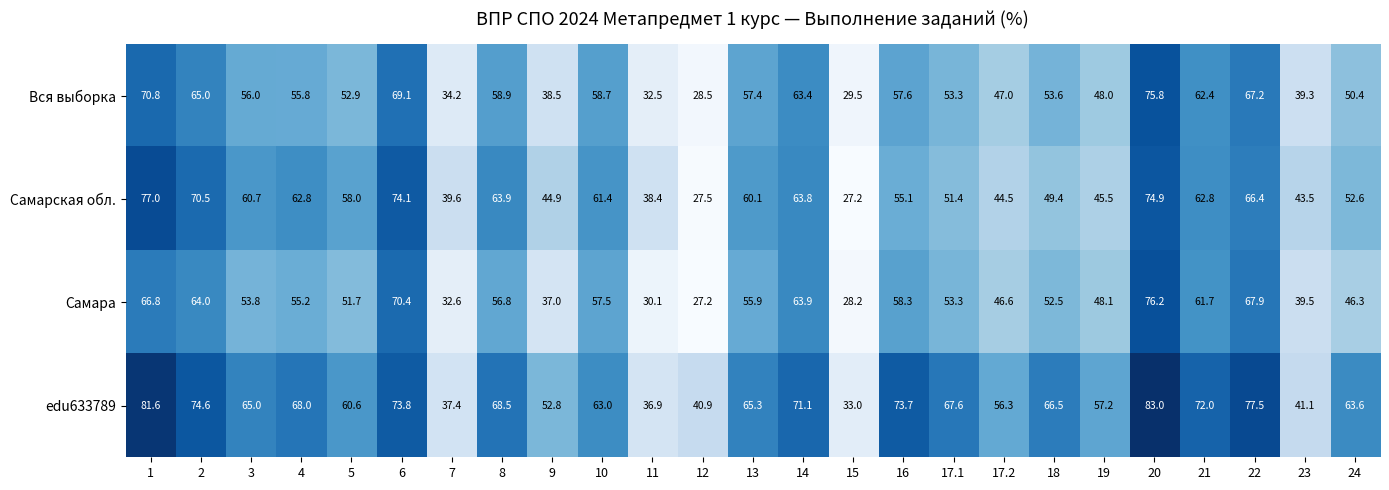

Count the number of data series in this chart.

4